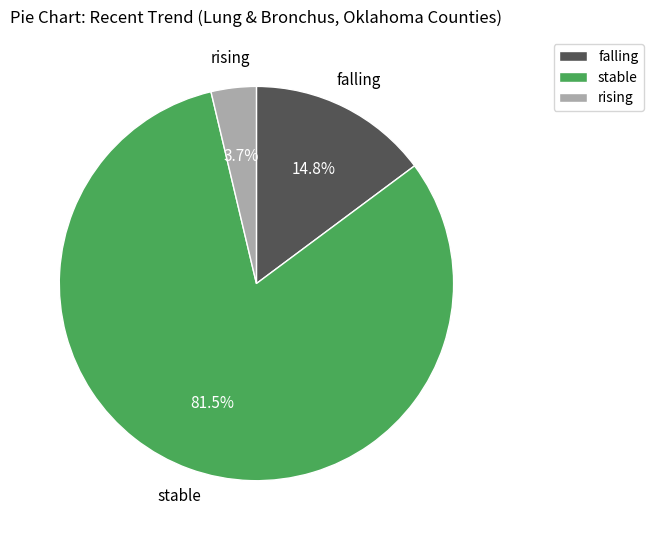

Rank the categories by value from lowest to highest.

rising, falling, stable